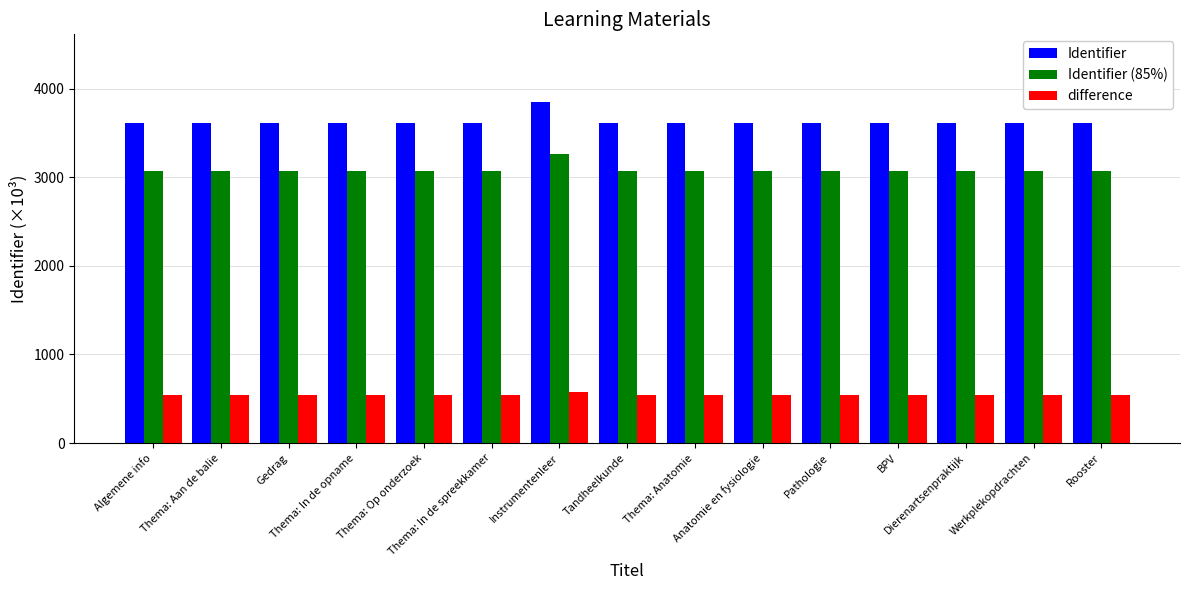

What is the difference between the maximum and second lowest values in the difference series?

34.0